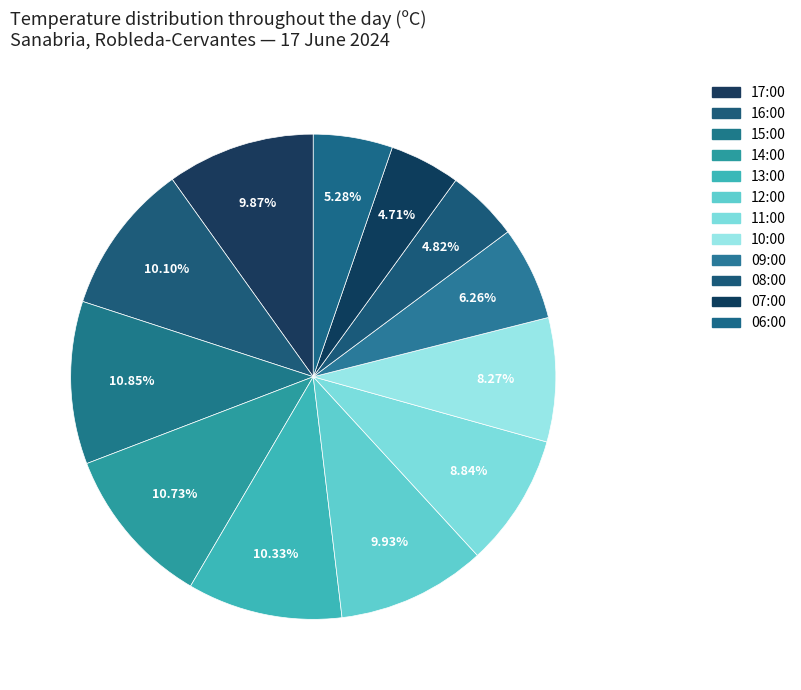

True or false: 14:00 accounts for 18% of the total.

False